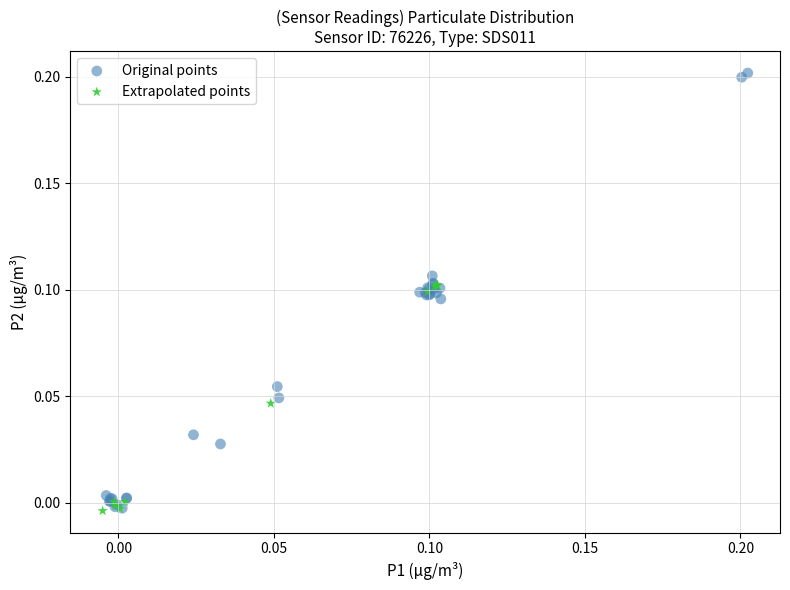

Which series contains the highest Y value?

Original points